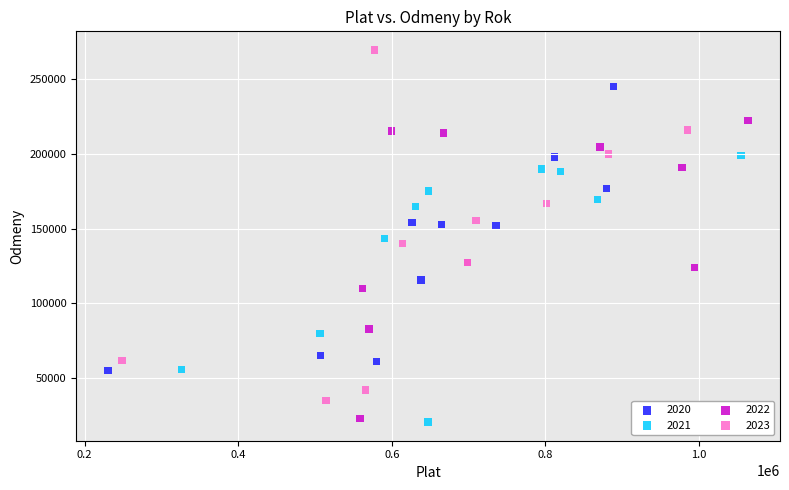

Which series has the widest spread of Y values?

2023